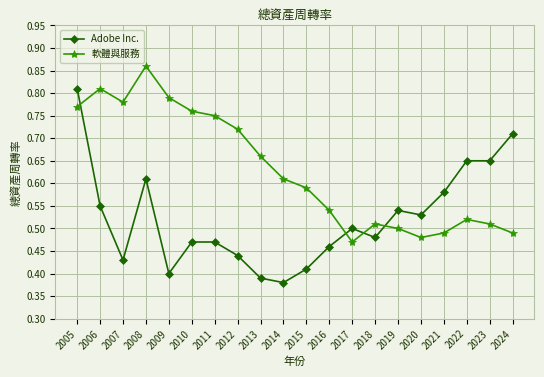

What is the difference between the highest and lowest values at 2021?

0.1